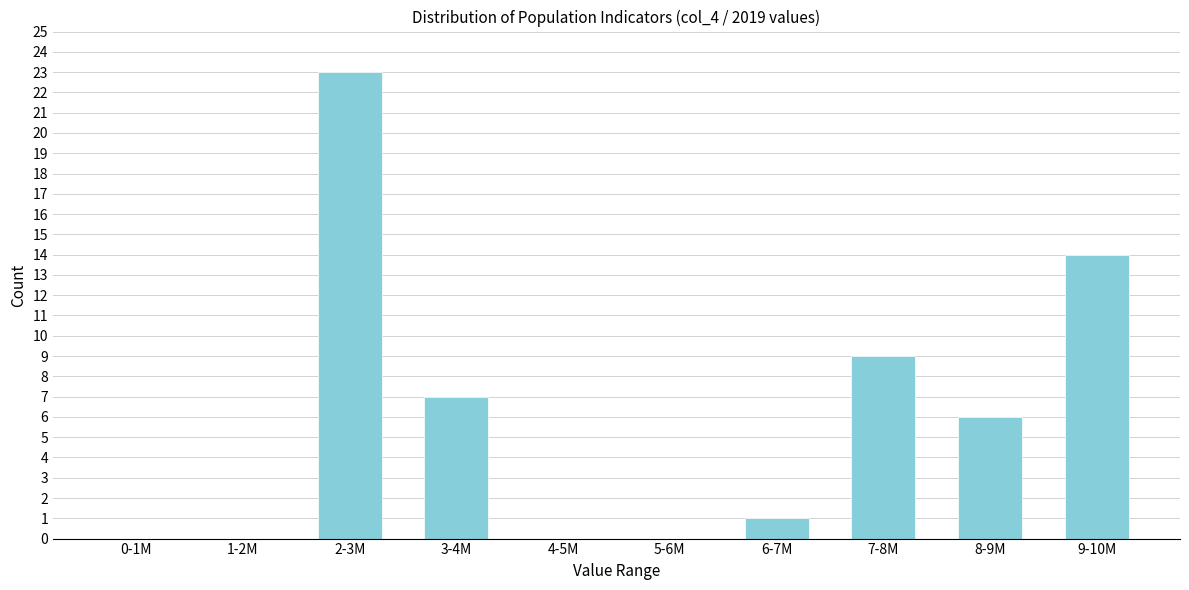

Reading left to right, what are all the values shown in this chart?

0-1M=0	1-2M=0	2-3M=23	3-4M=7	4-5M=0	5-6M=0	6-7M=1	7-8M=9	8-9M=6	9-10M=14